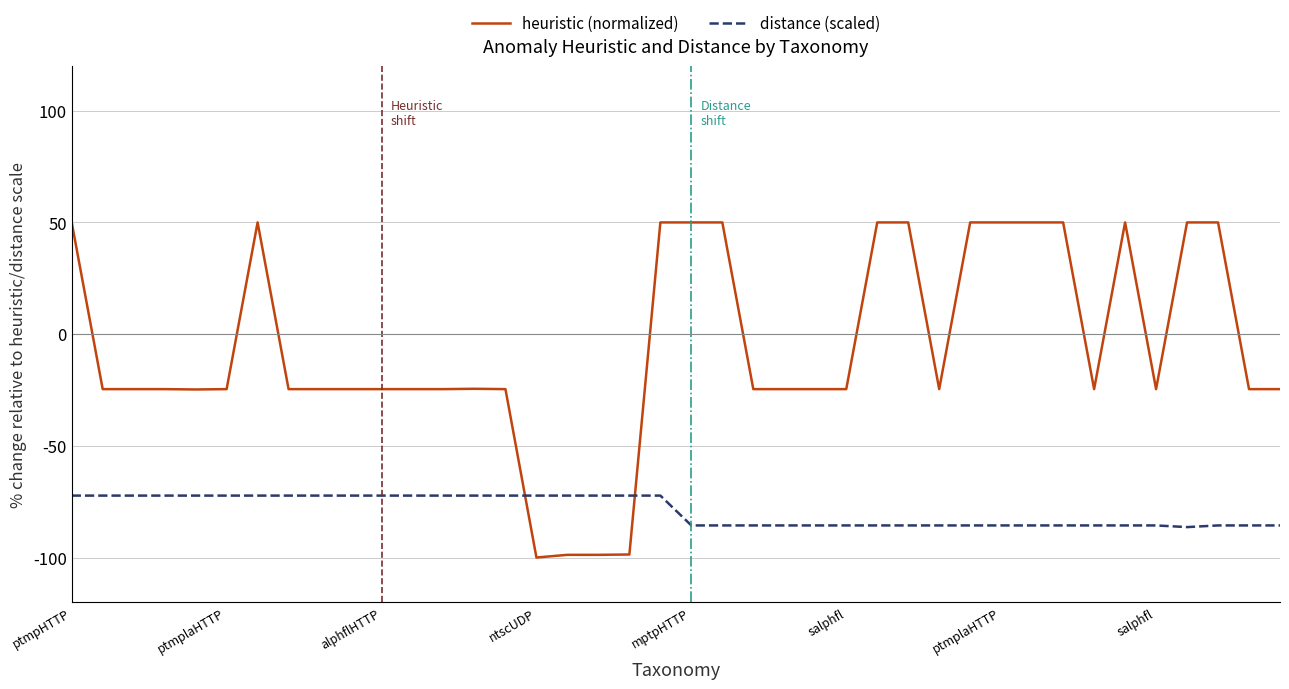

What is the sum of all distance (scaled) values?

-3159.1